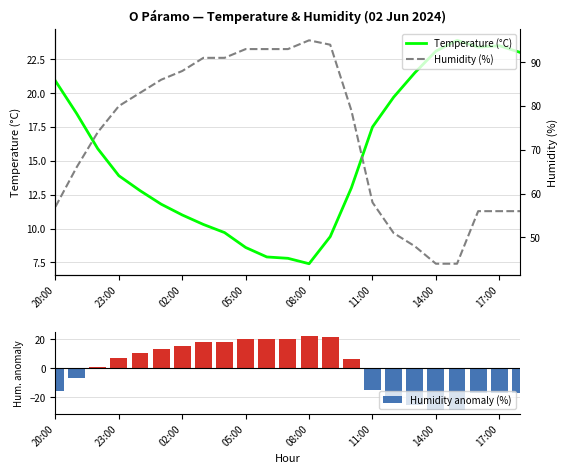

The value of Humidity (%) at 20:00 is 57.0. True or false?

True